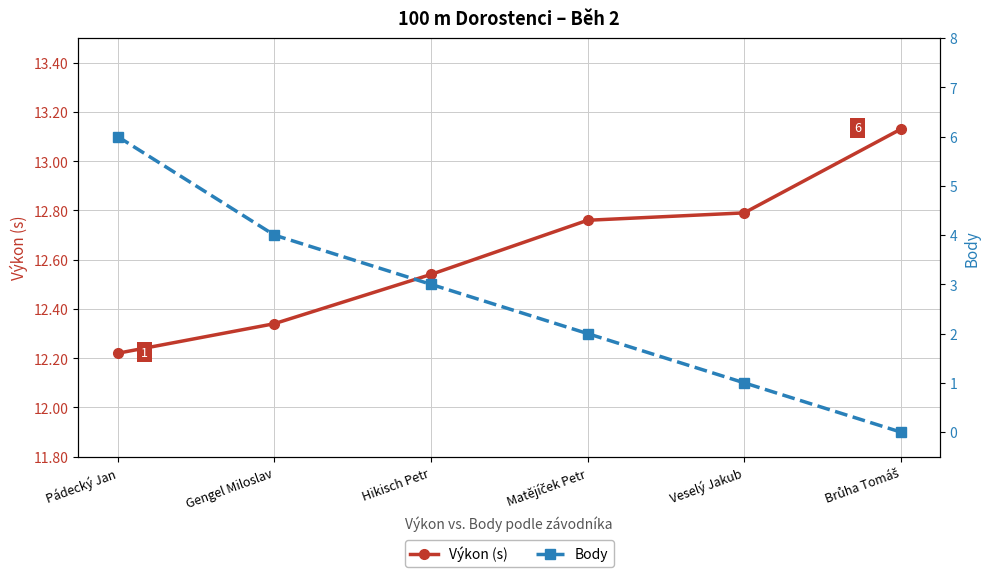

Count the number of data series in this chart.

2